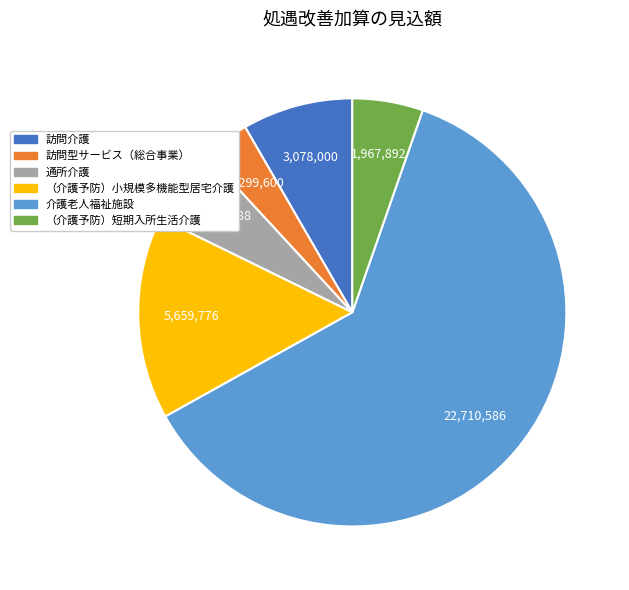

True or false: 訪問介護 accounts for 1% of the total.

False